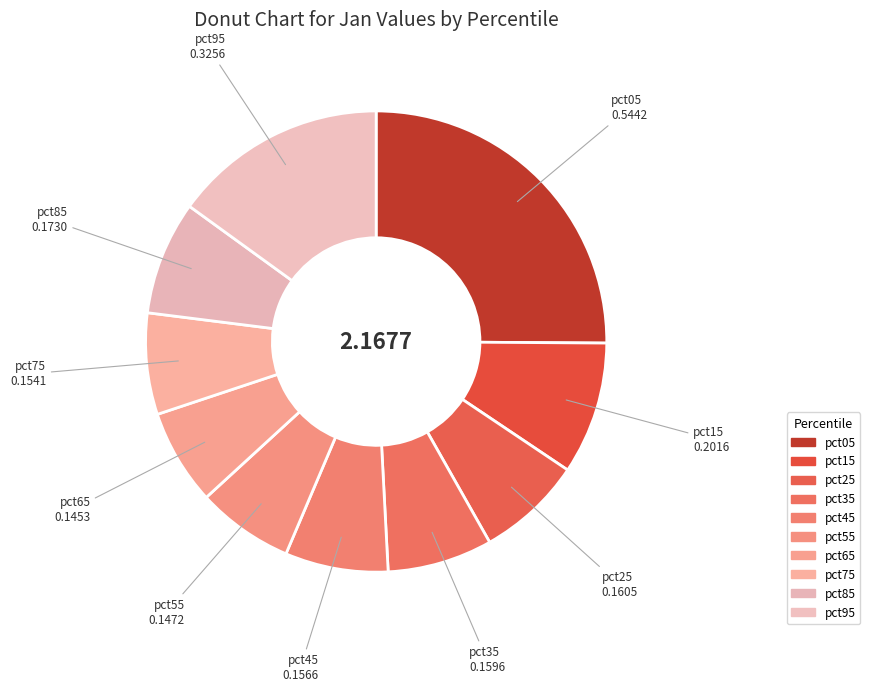

Count the number of slices in the pie.

10